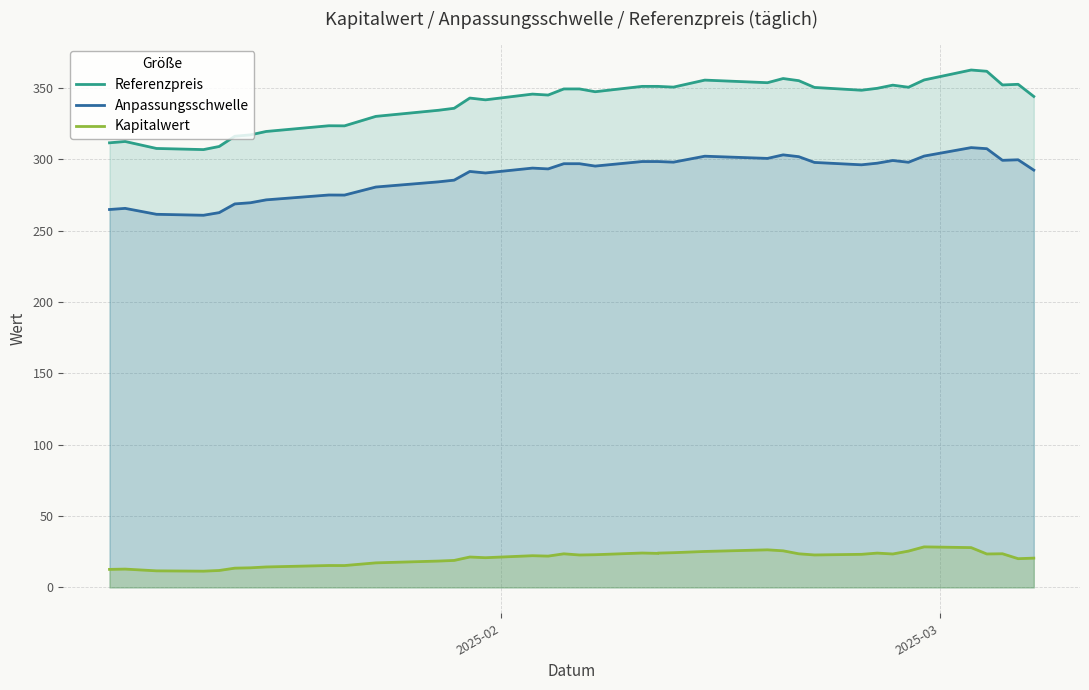

True or false: Anpassungsschwelle and Referenzpreis intersect in this chart.

False